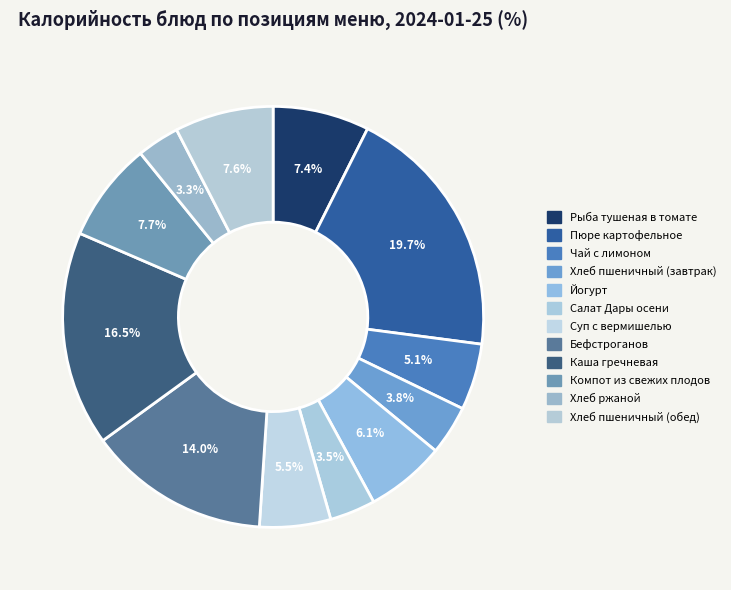

Is there any slice that represents more than half of the pie?

No